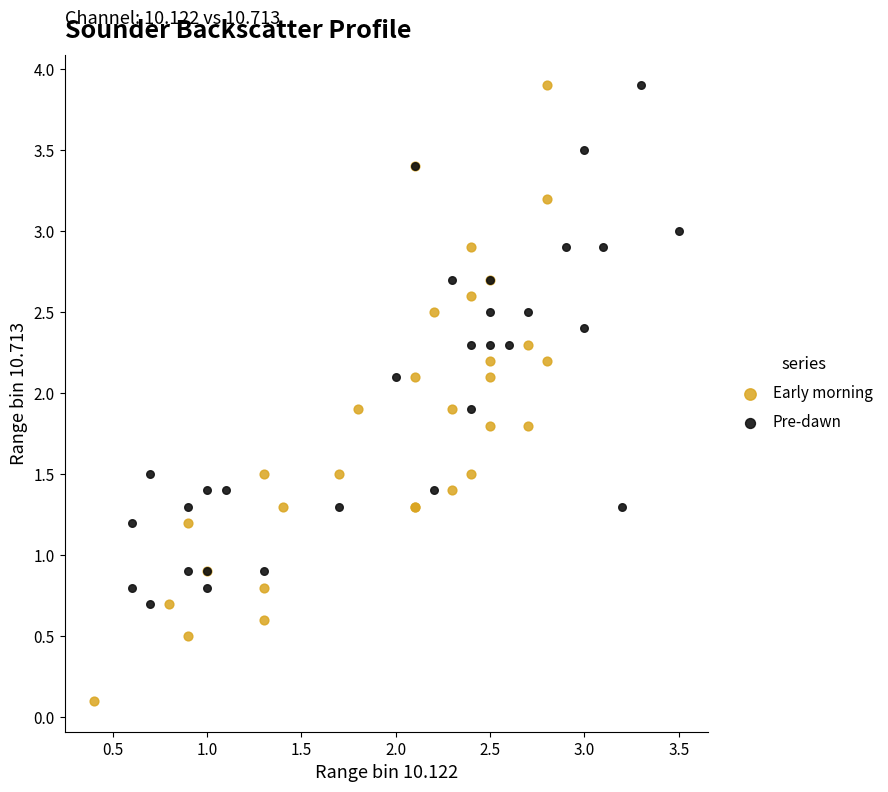

What are all the series names shown in the legend?

Early morning, Pre-dawn